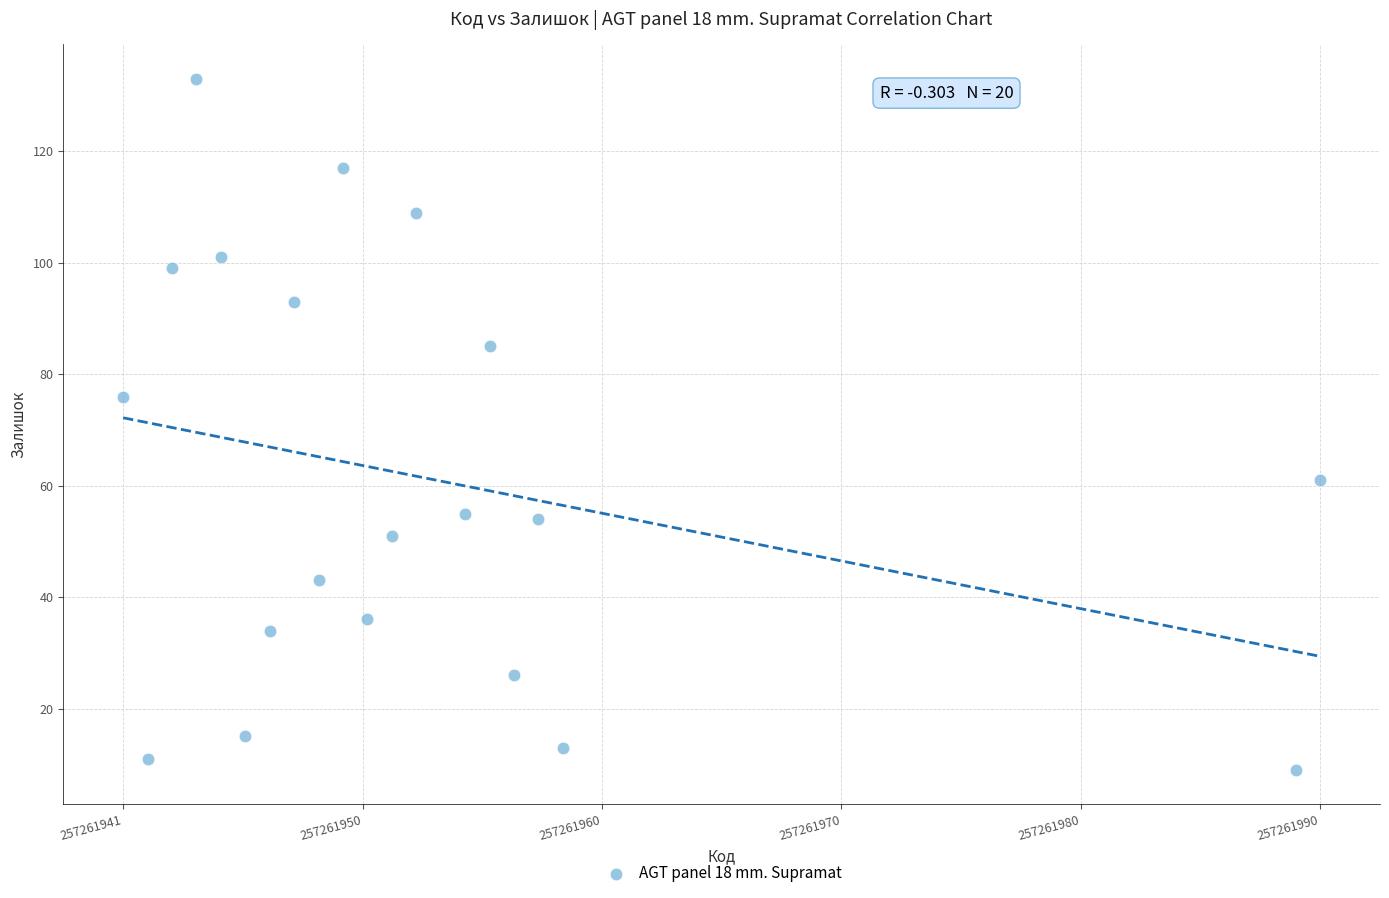

What is the range of Y values (max minus min)?

124